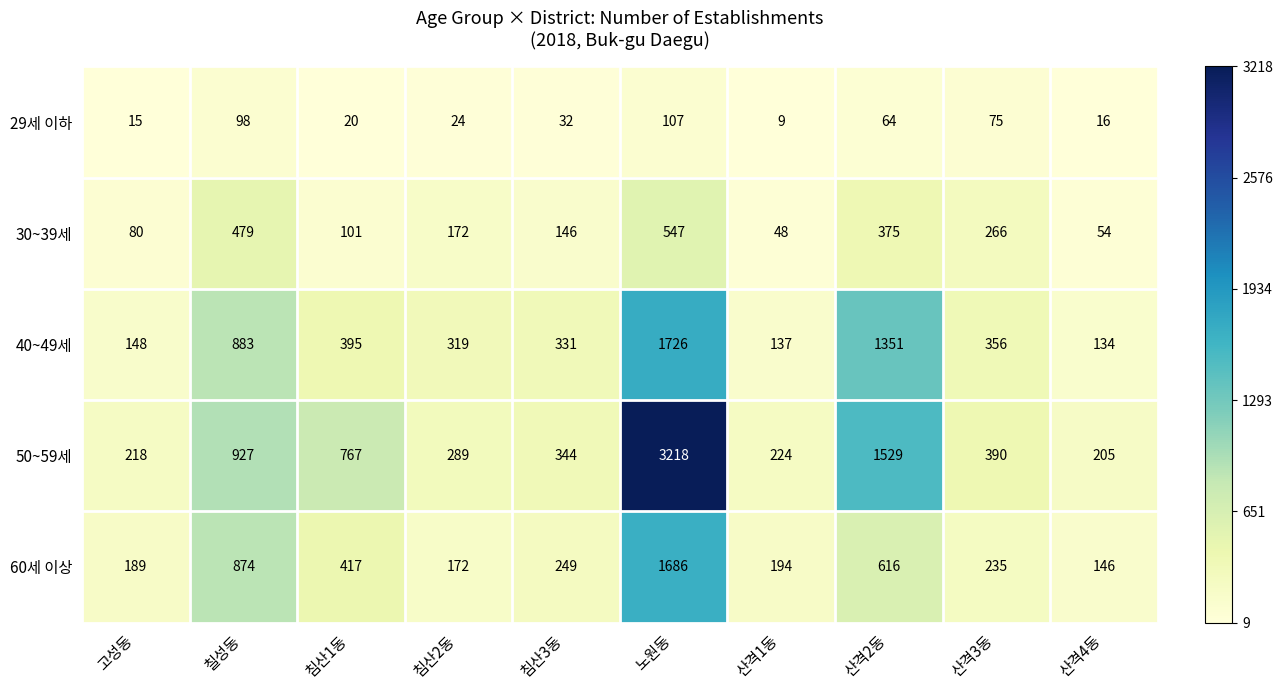

The value of 29세 이하 at 산격3동 is 38. True or false?

False